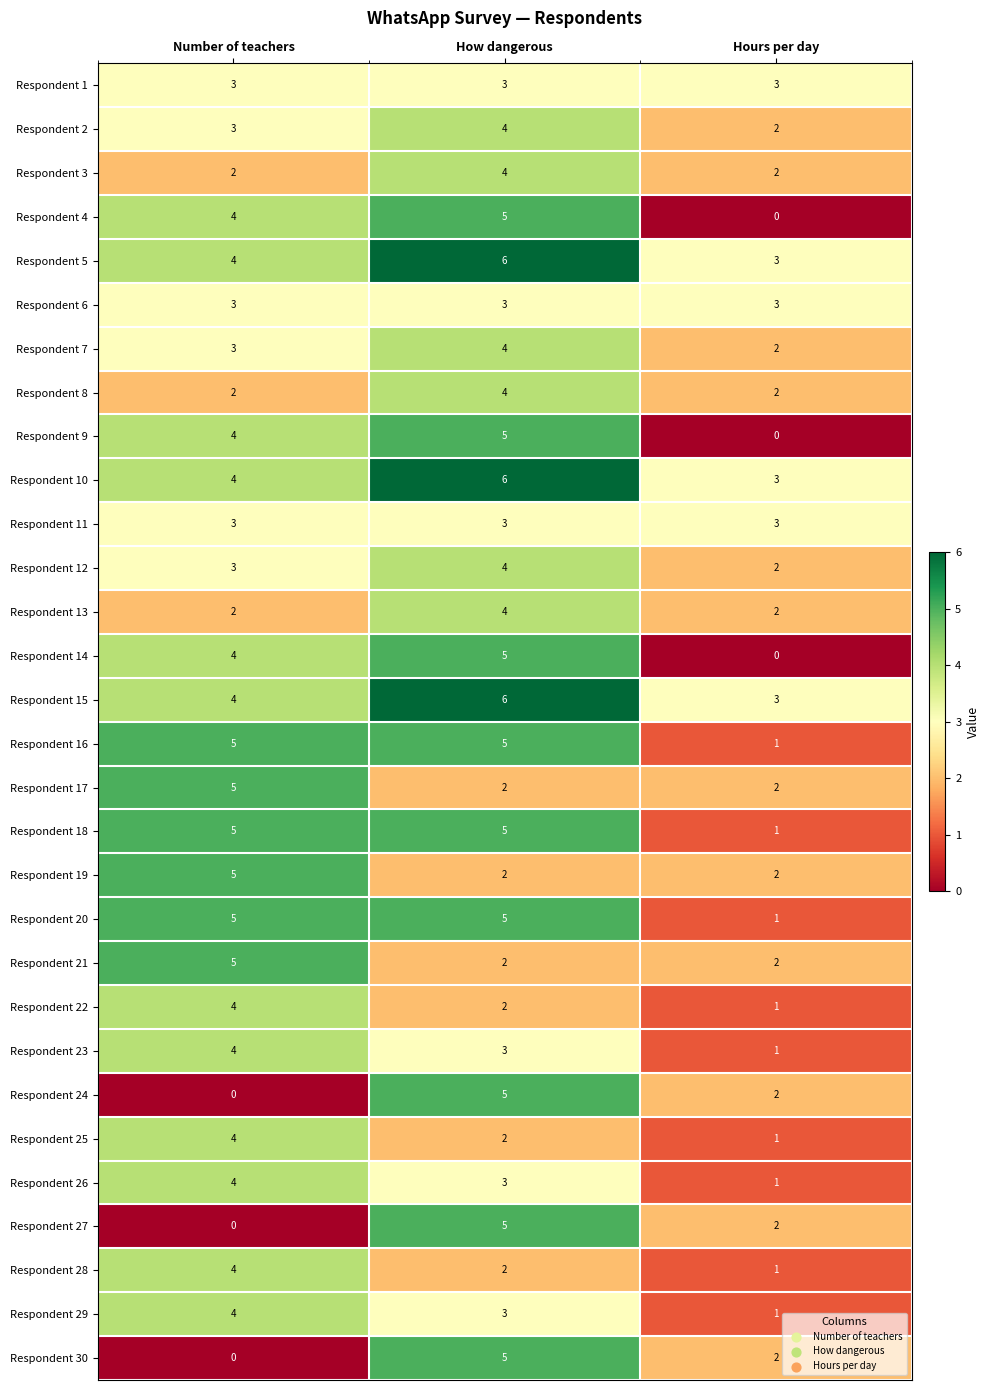

List the labels in order of Respondent 7 value, smallest first.

Hours per day, Number of teachers, How dangerous